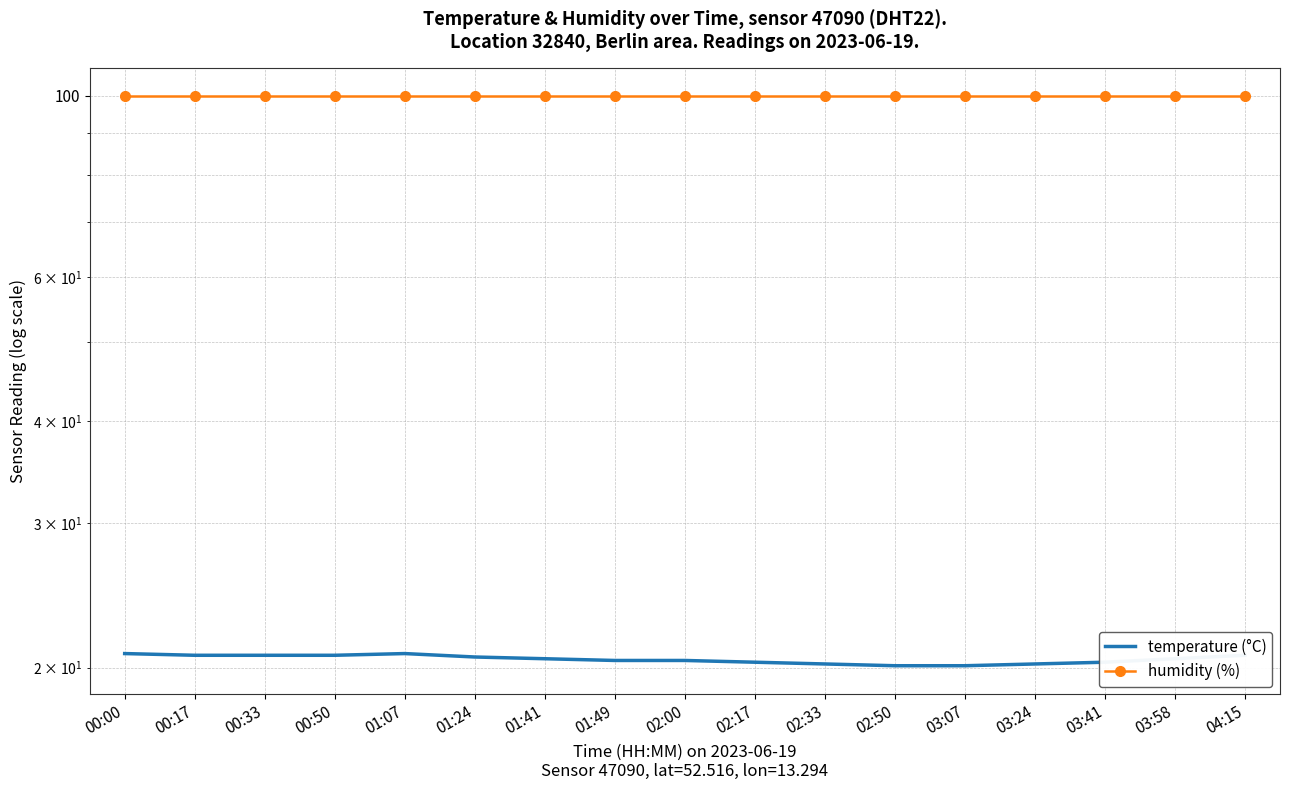

Reading left to right, list all the values displayed in this chart.

temperature (°C): 00:00=20.8	00:17=20.7	00:33=20.7	00:50=20.7	01:07=20.8	01:24=20.6	01:41=20.5	01:49=20.4	02:00=20.4	02:17=20.3	02:33=20.2	02:50=20.1	03:07=20.1	03:24=20.2	03:41=20.3	03:58=20.5	04:15=20.7
humidity (%): 00:00=99.9	00:17=99.9	00:33=99.9	00:50=99.9	01:07=99.9	01:24=99.9	01:41=99.9	01:49=99.9	02:00=99.9	02:17=99.9	02:33=99.9	02:50=99.9	03:07=99.9	03:24=99.9	03:41=99.9	03:58=99.9	04:15=99.9